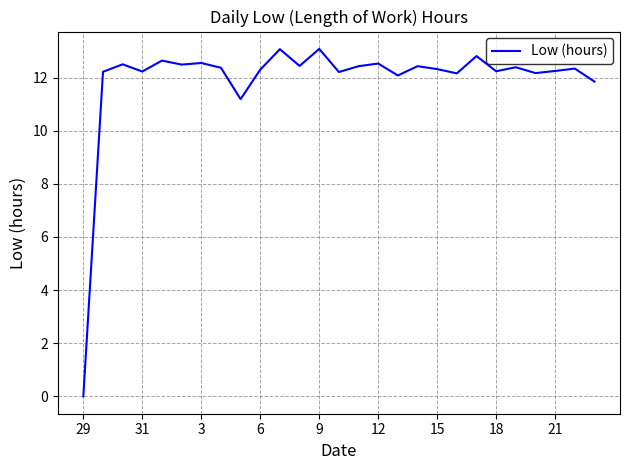

What is the maximum value shown in the chart?

13.1